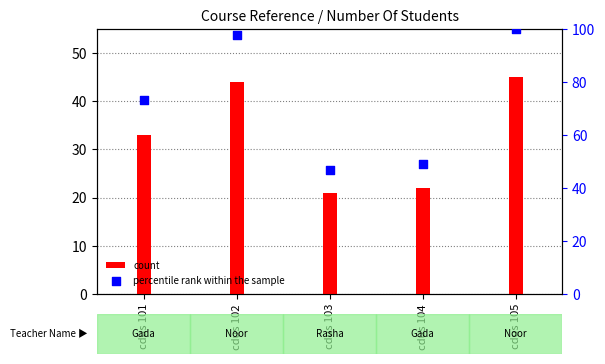

What is the total value across all series at cdus 101?

106.3